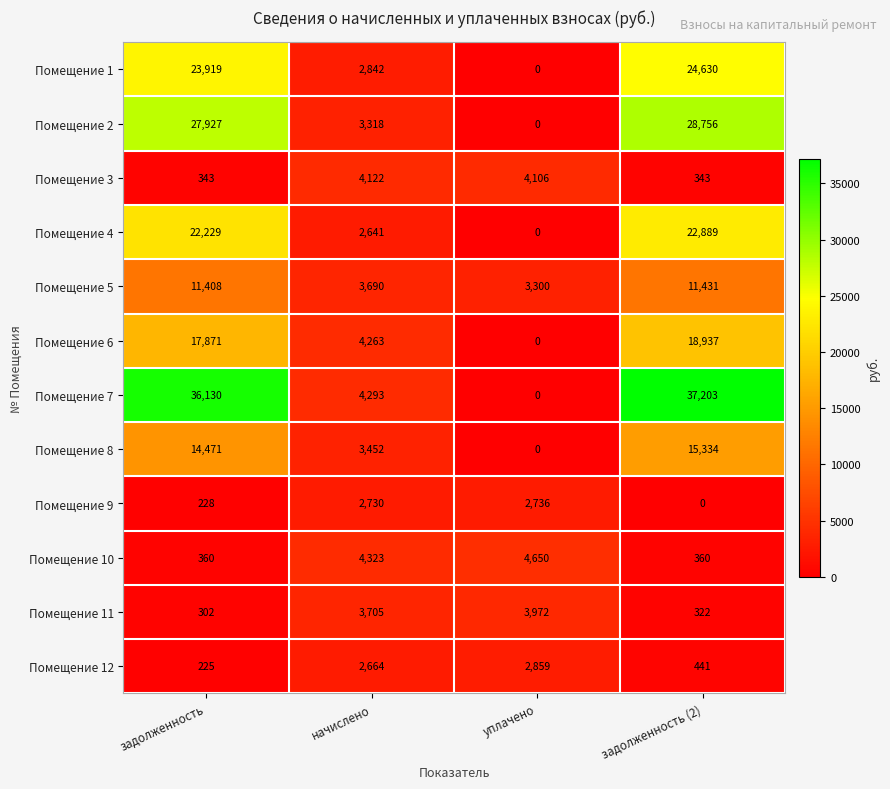

At which label does Помещение 3 reach its peak?

начислено